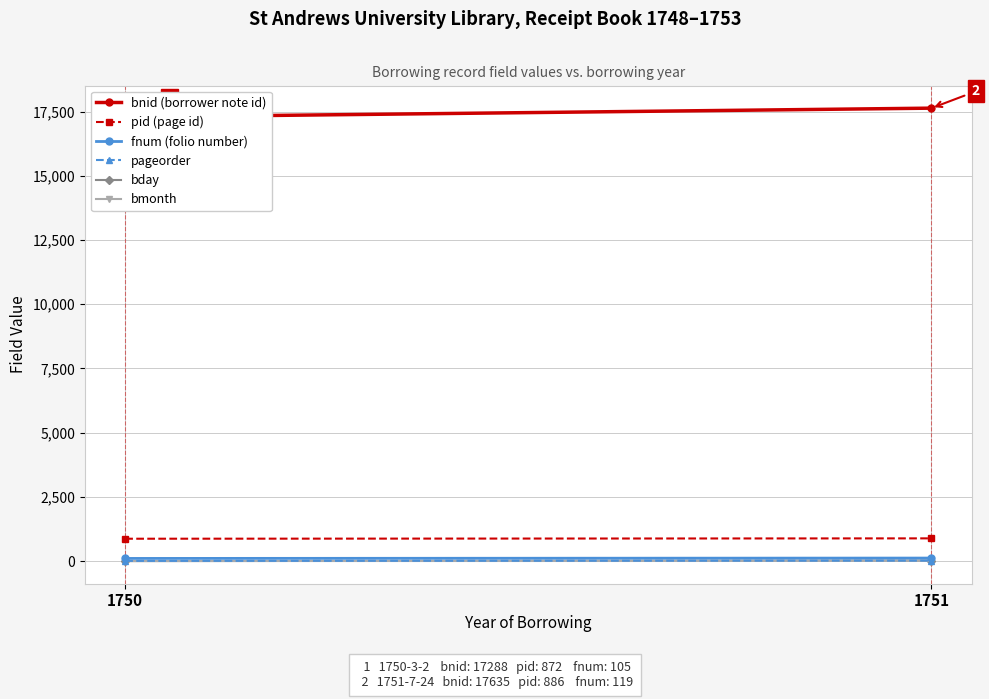

What are all the series names shown in the legend?

bnid (borrower note id), pid (page id), fnum (folio number), pageorder, bday, bmonth